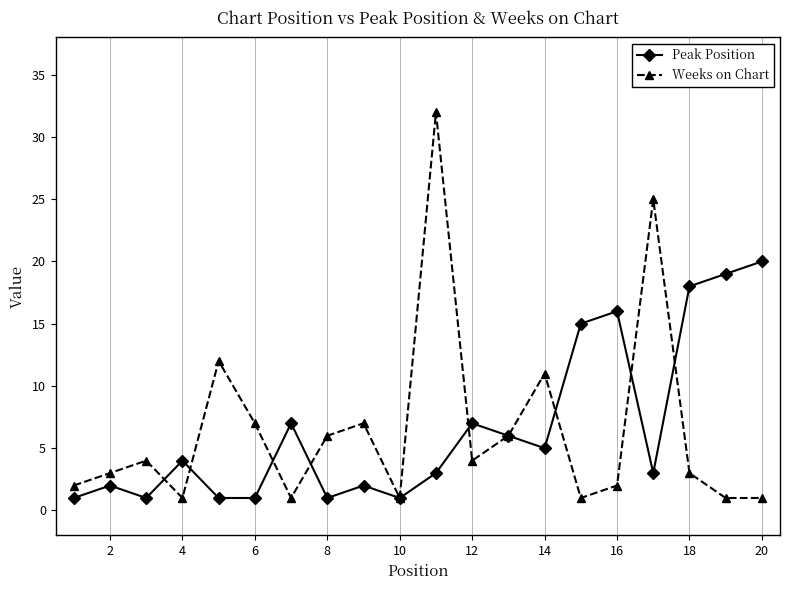

How many data points does each series have?

20